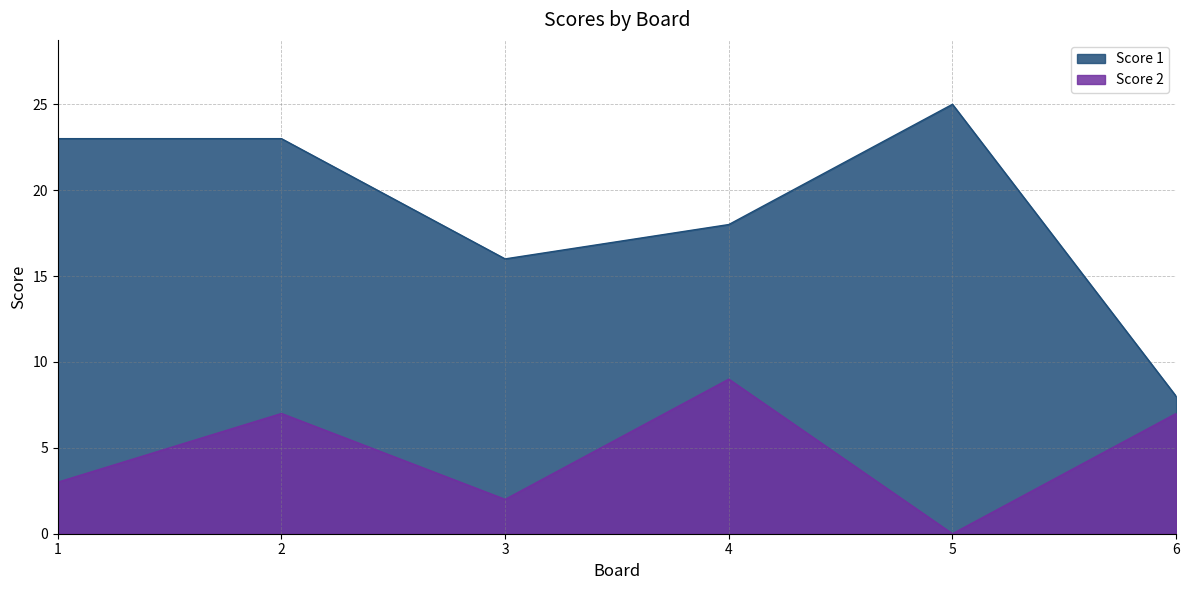

Does the chart have visible grid lines?

Yes